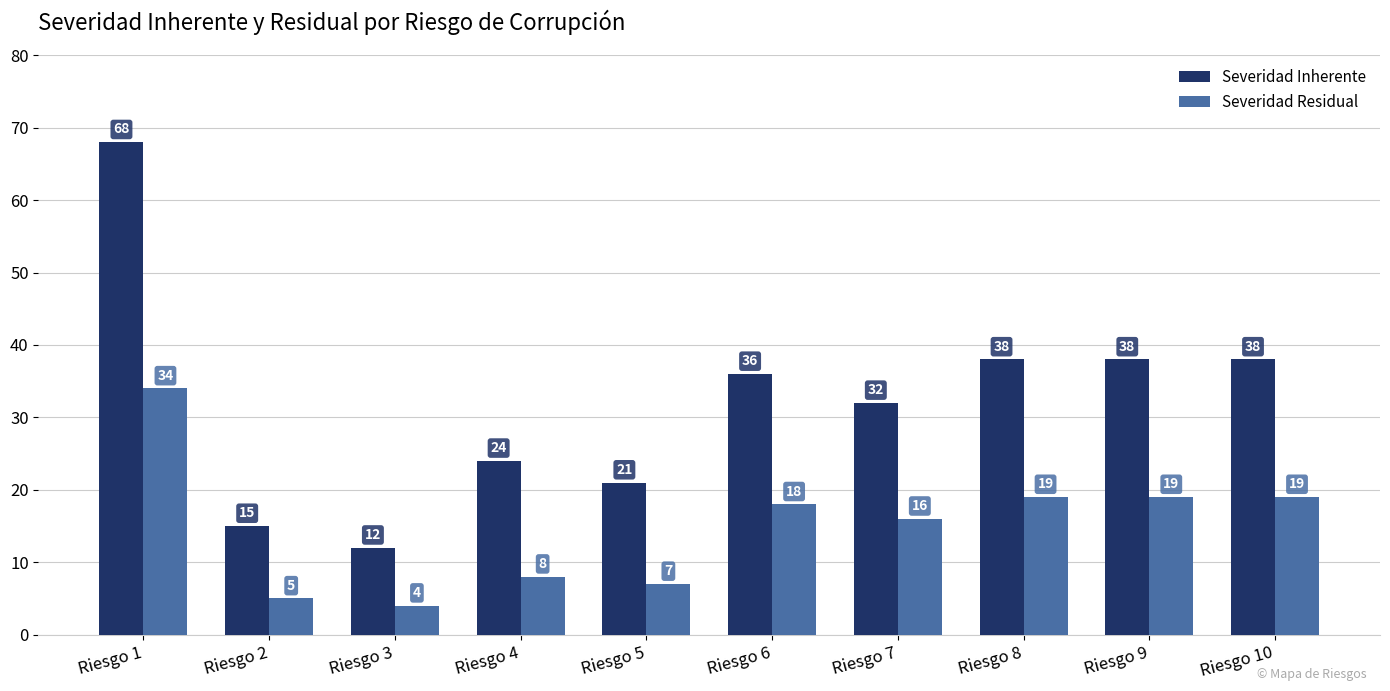

Which series has the widest spread of values?

Severidad Inherente